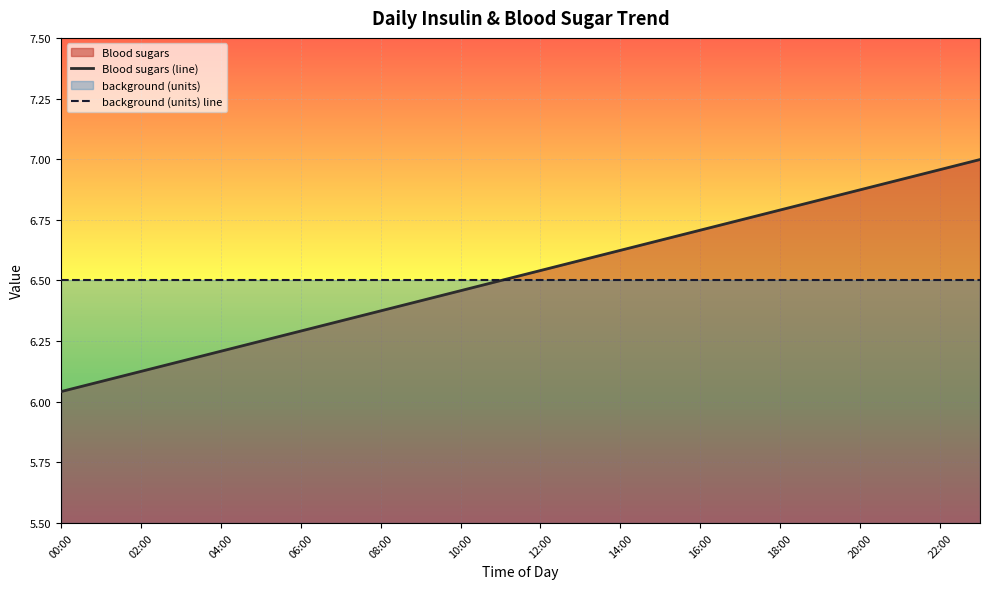

Reading left to right, transcribe all the data shown in this chart.

Blood sugars (line): 6.0	6.1	6.1	6.2	6.2	6.2	6.3	6.3	6.4	6.4	6.5	6.5	6.5	6.6	6.6	6.7	6.7	6.7	6.8	6.8	6.9	6.9	7.0	7.0
background (units) line: 6.5	6.5	6.5	6.5	6.5	6.5	6.5	6.5	6.5	6.5	6.5	6.5	6.5	6.5	6.5	6.5	6.5	6.5	6.5	6.5	6.5	6.5	6.5	6.5